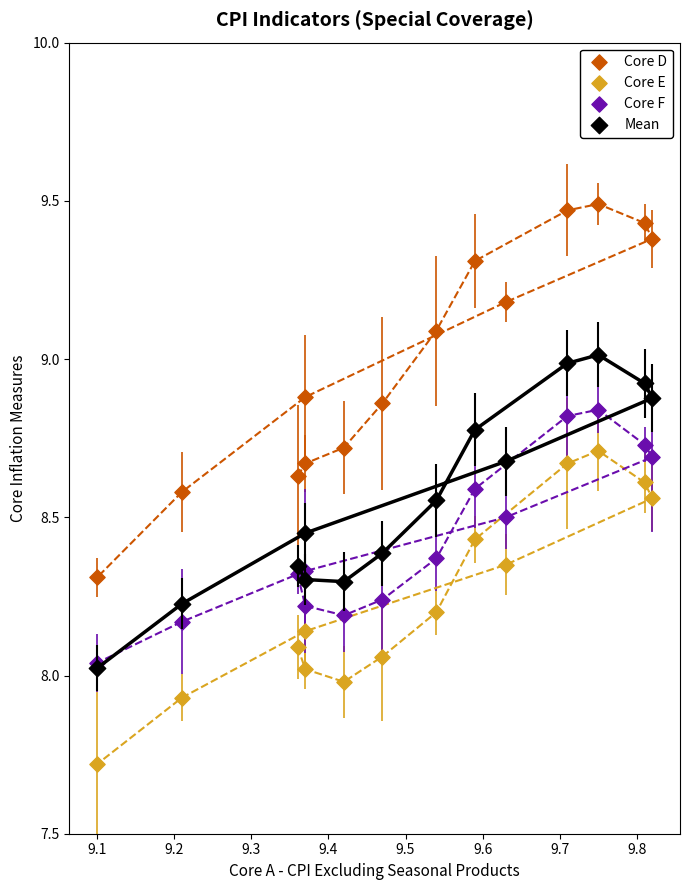

Which series contains the highest Y value?

Core D